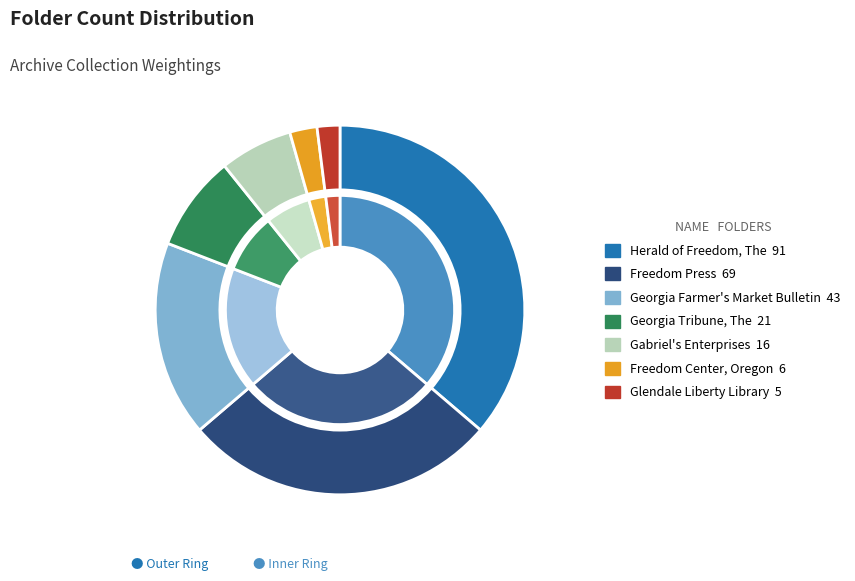

To the nearest percent, what percentage of the pie is Gabriel's Enterprises?

6%